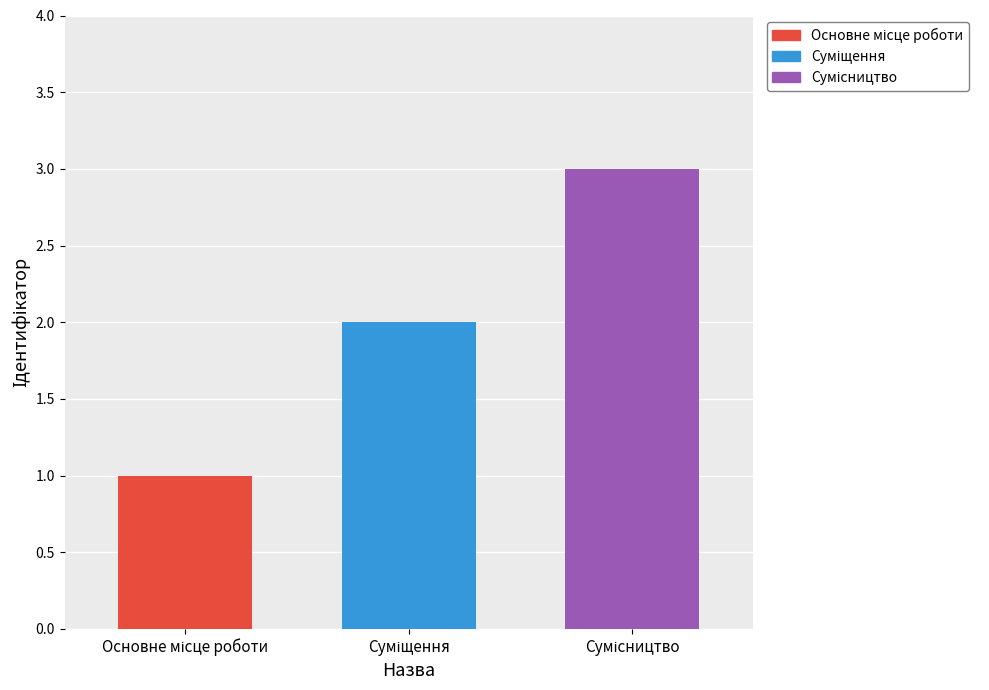

True or false: the data shows 1 at Основне місце роботи.

True